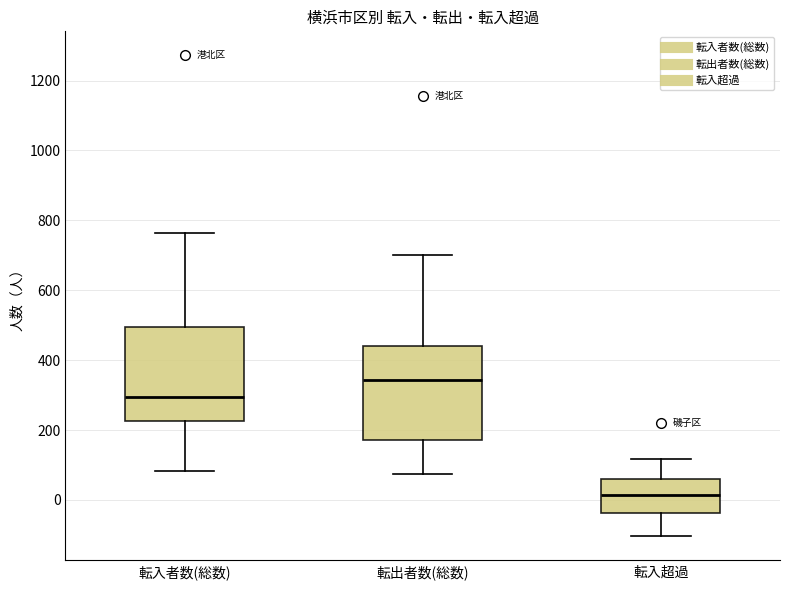

Where does the upper whisker of the box for 転入超過 end on the y-axis? The values are not printed on the chart, so give them approximately, as read against the axis.

120